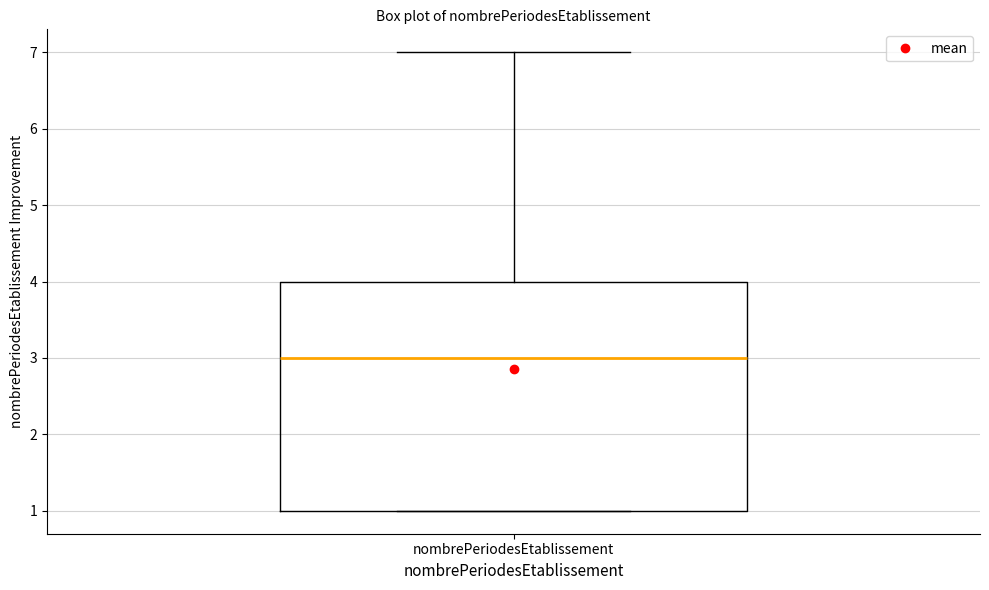

Where is the lower edge of the box for nombrePeriodesEtablissement on the y-axis? The values are not printed on the chart, so give them approximately, as read against the axis.

1